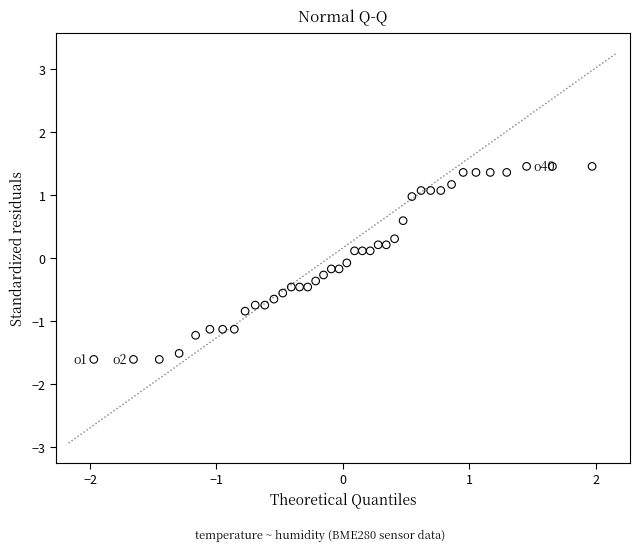

What is the range of Y values (max minus min)?

3.1